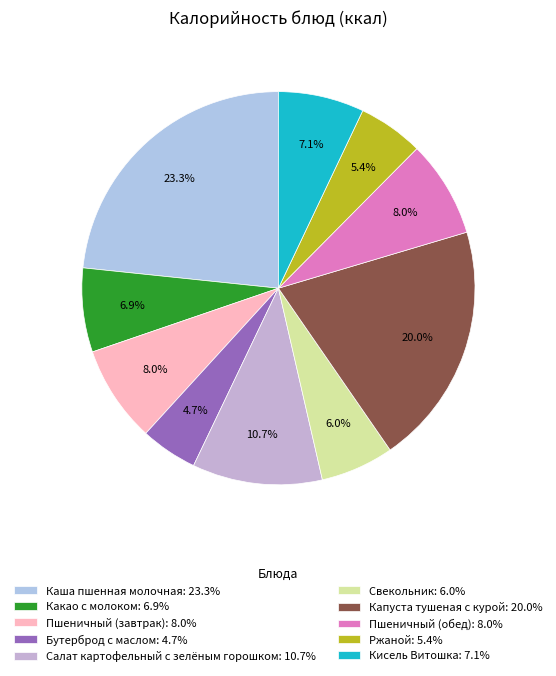

Approximately how many times larger is the value at Пшеничный (обед) compared to Свекольник?

1.3